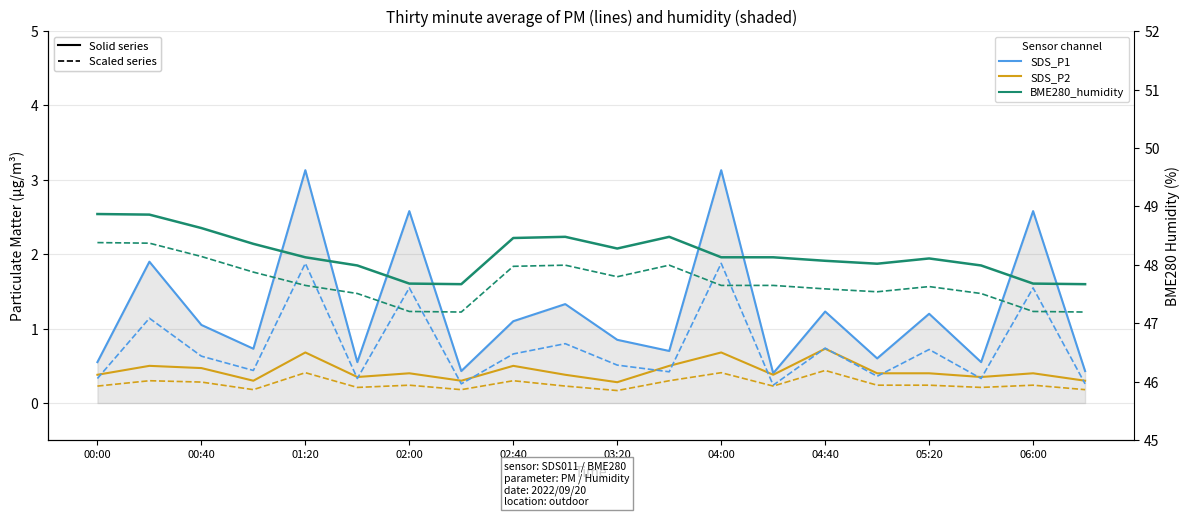

What is the maximum value shown in the chart?

48.9